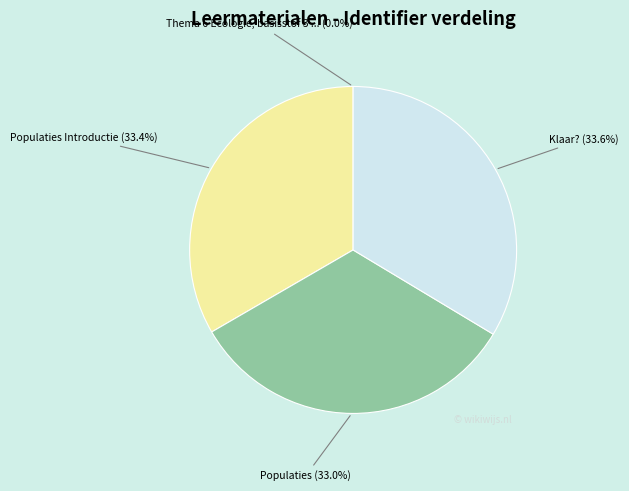

To the nearest percent, what is the average slice percentage?

25%